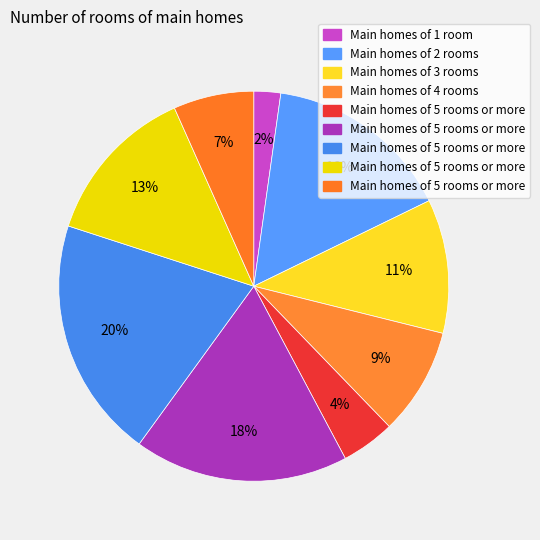

How many segments does this pie chart have?

9